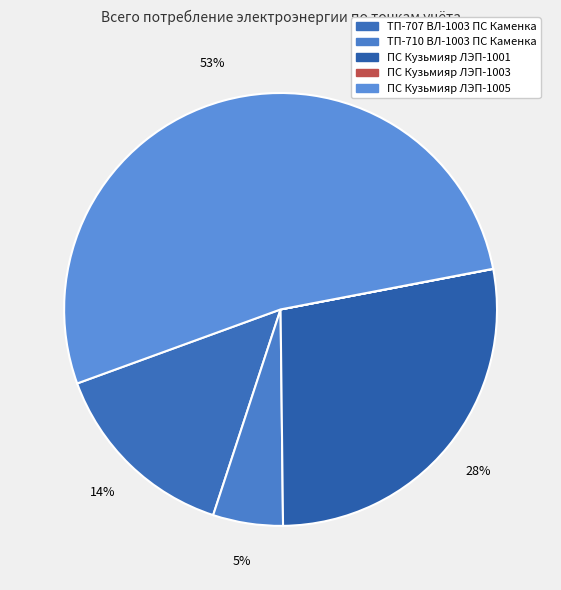

Approximately how many times larger is the value at ТП-710 ВЛ-1003 ПС Каменка compared to ТП-707 ВЛ-1003 ПС Каменка?

0.4